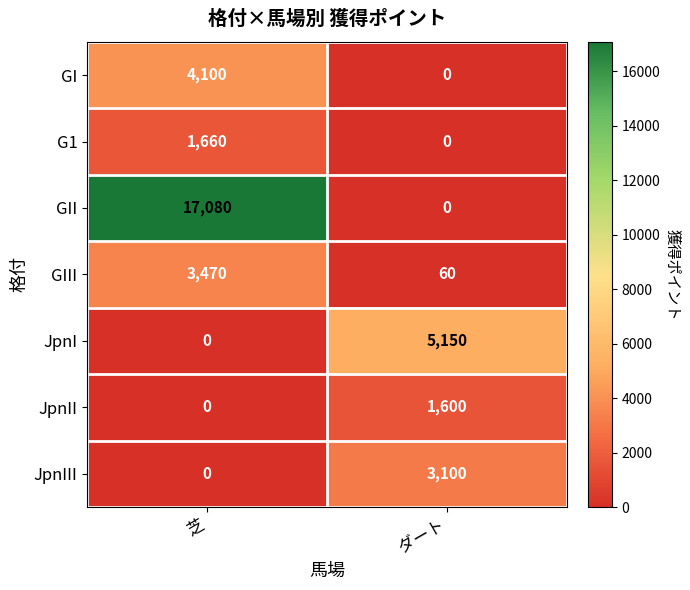

How many series are shown in this chart?

7